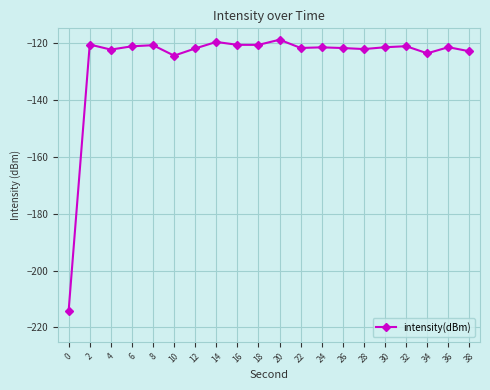

What value does the data have at 2?

-120.7